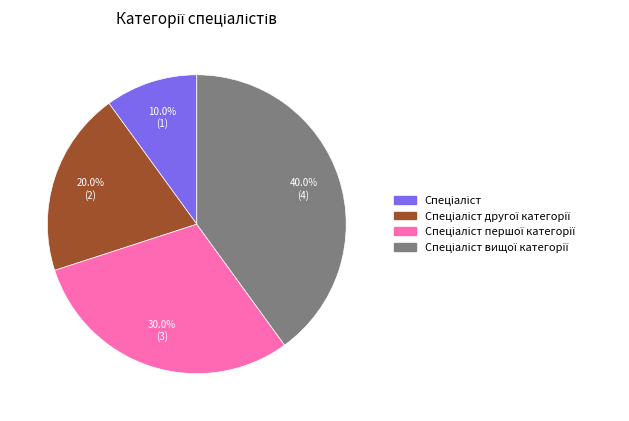

Is there any slice that represents more than half of the pie?

No